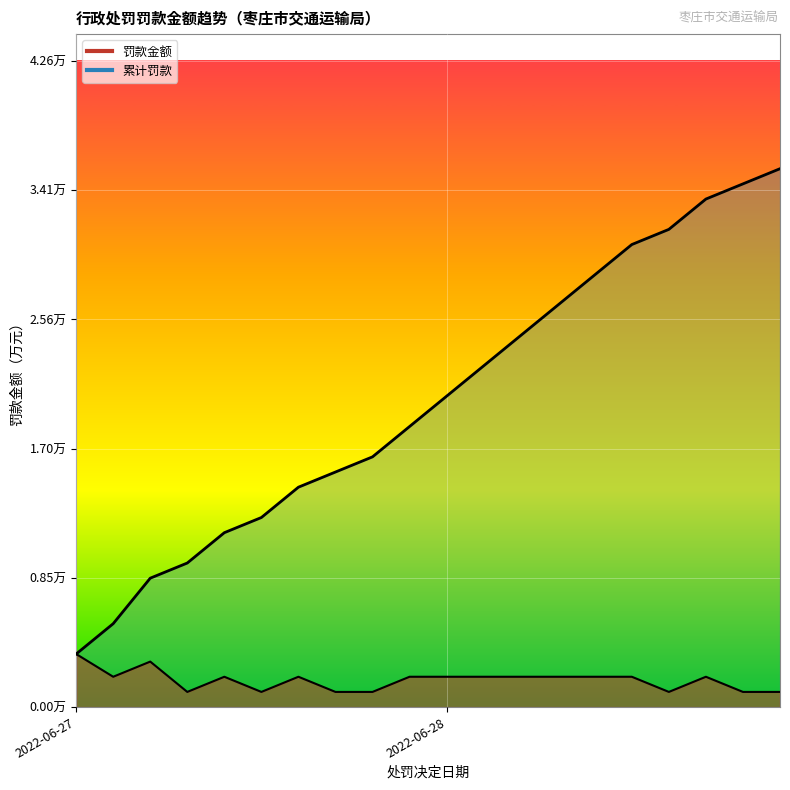

At which category is the sum across all series the highest?

2022-06-28